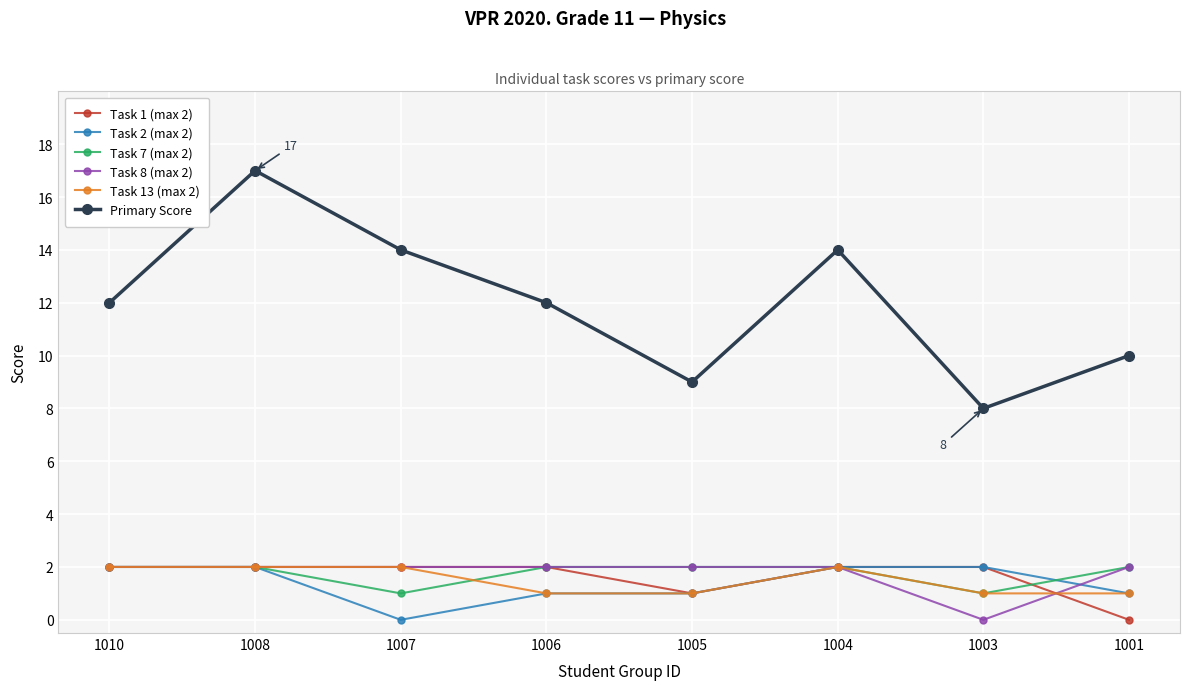

True or false: Task 7 (max 2) and Task 2 (max 2) cross at least once.

True